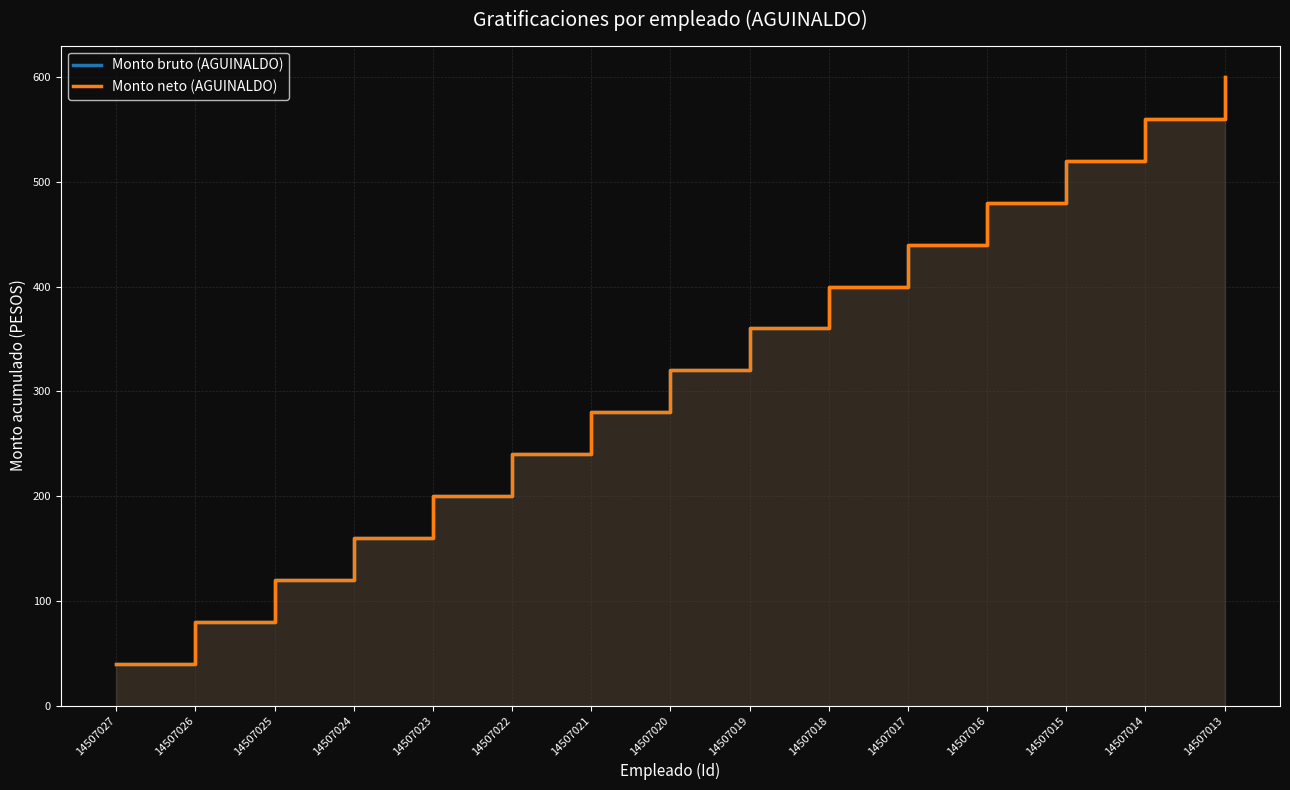

What is the sum of all Monto neto (AGUINALDO) values?

4800